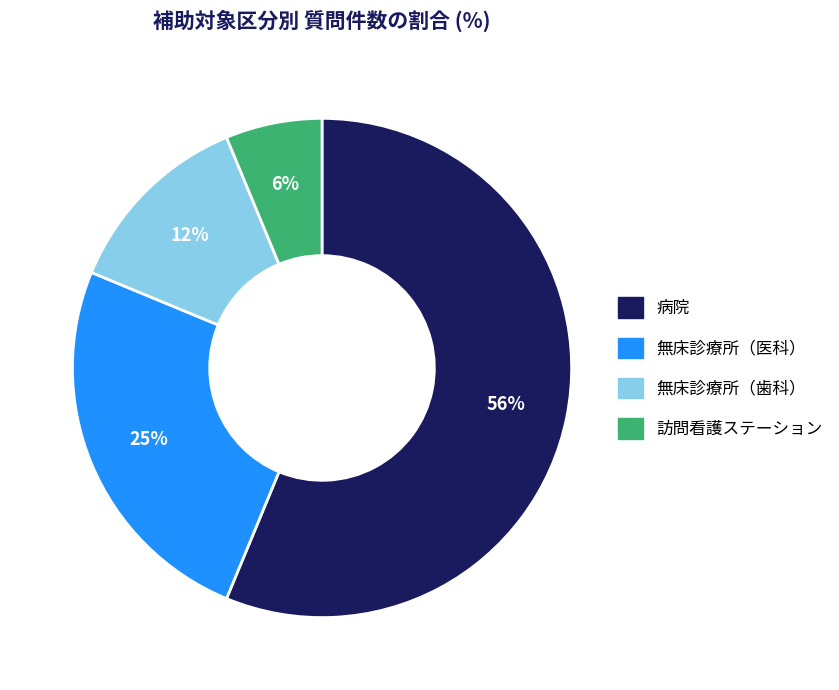

To the nearest percent, what is the difference between the 無床診療所（歯科） and 訪問看護ステーション slice percentages?

6%